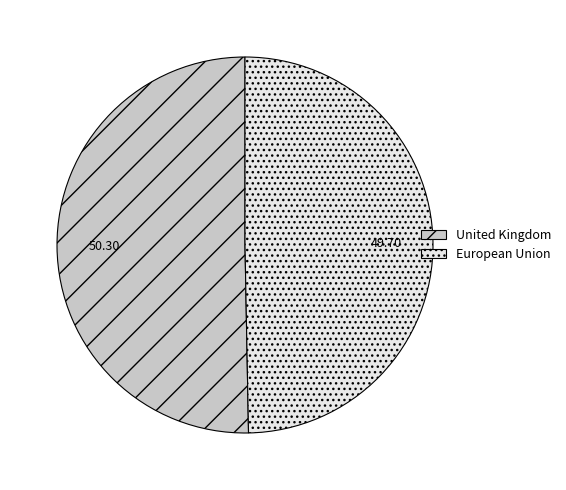

What is the smallest slice in the pie chart?

European Union